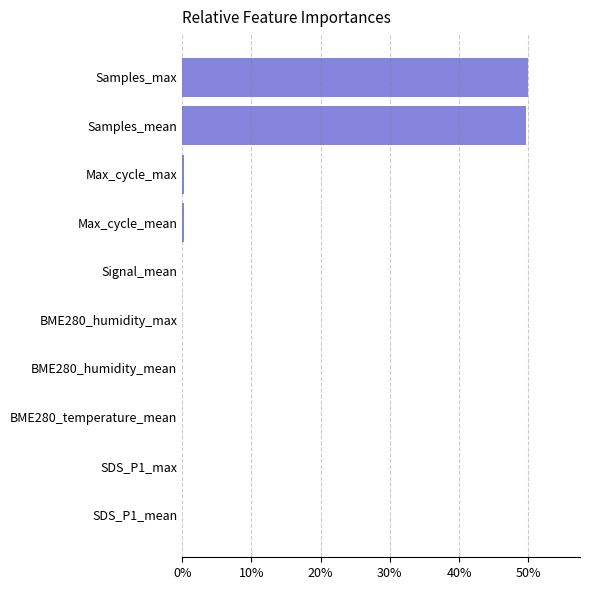

Are the bars horizontal?

Yes